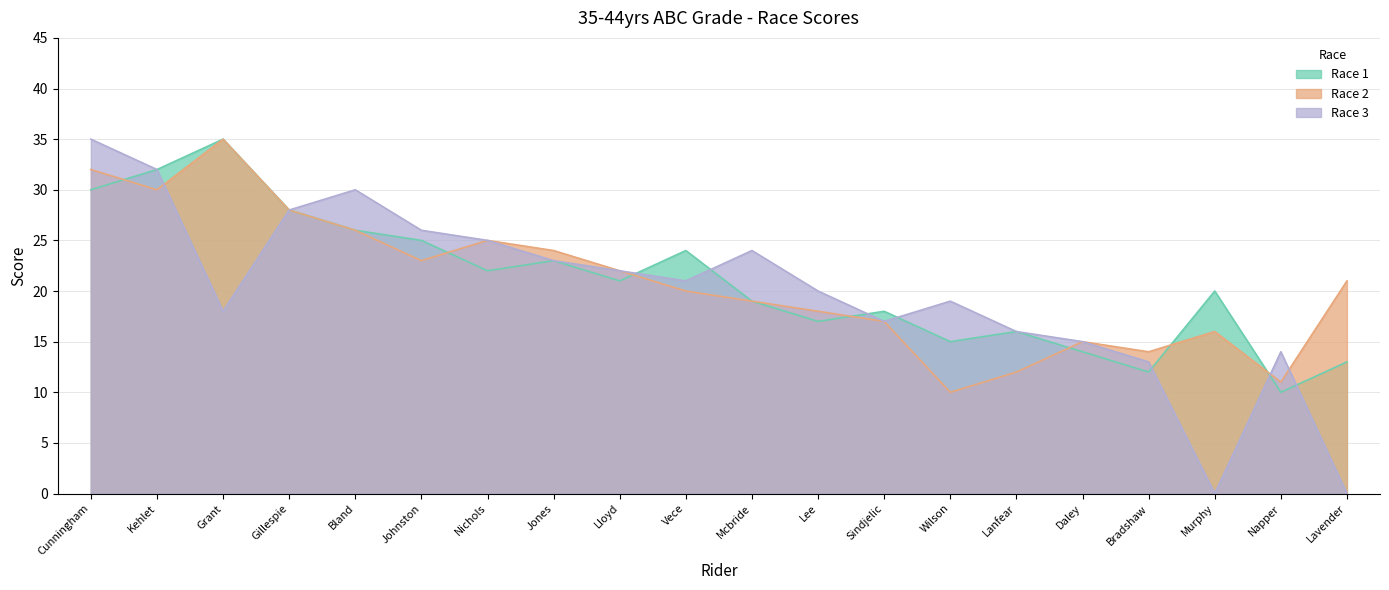

True or false: Race 1 and Race 2 intersect in this chart.

True